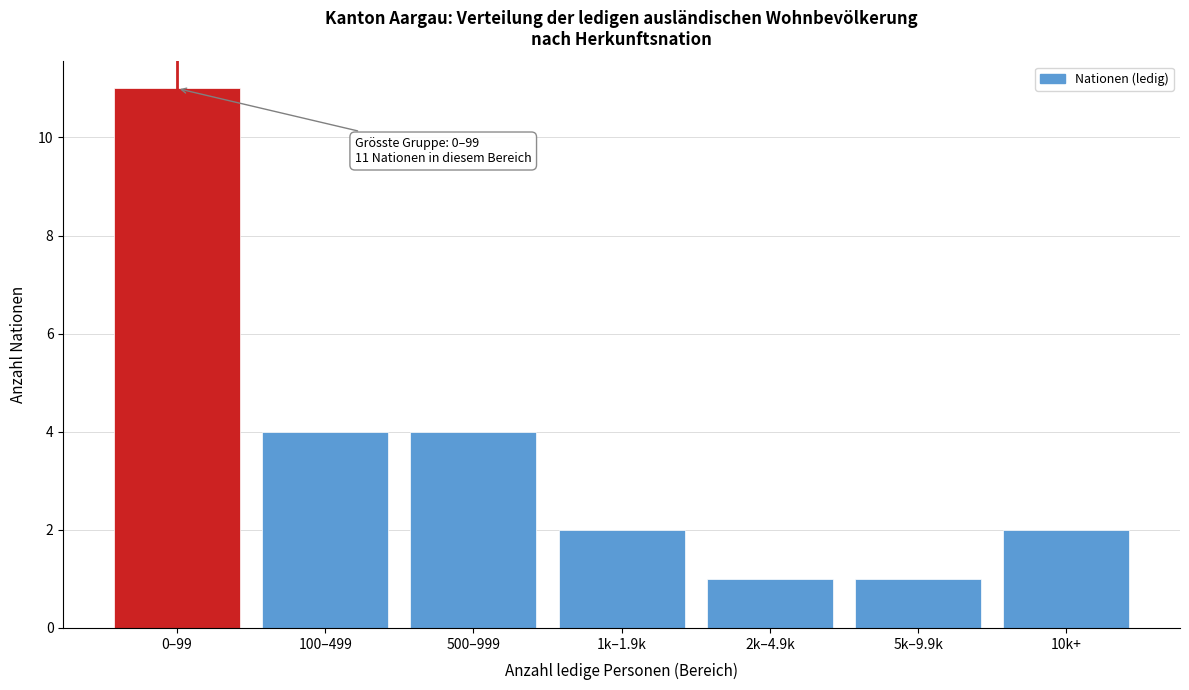

Reading right to left, what are all the values shown in this chart?

10k+=2	5k–9.9k=1	2k–4.9k=1	1k–1.9k=2	500–999=4	100–499=4	0–99=11